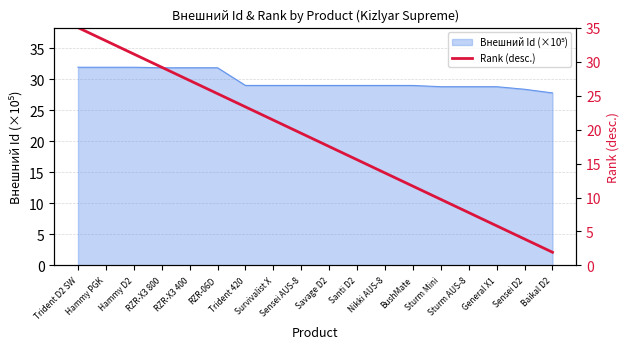

What is the minimum value shown in the chart?

1.9